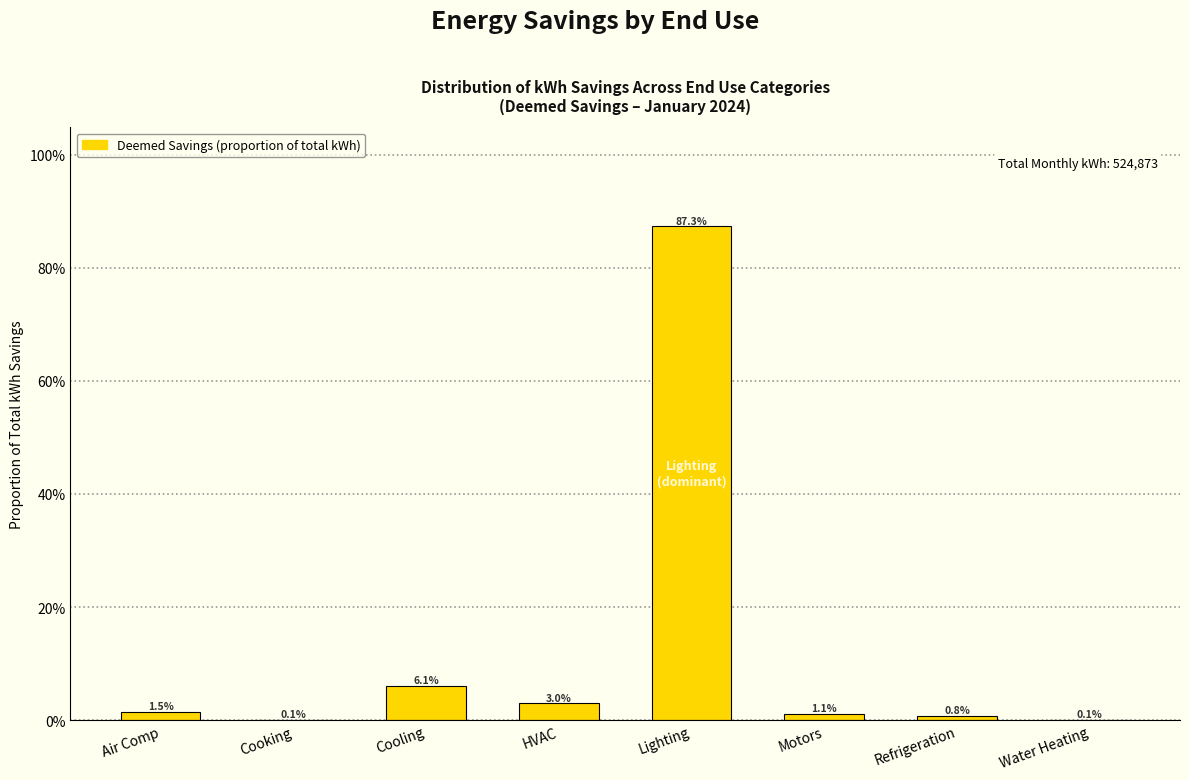

Are the bars horizontal?

No